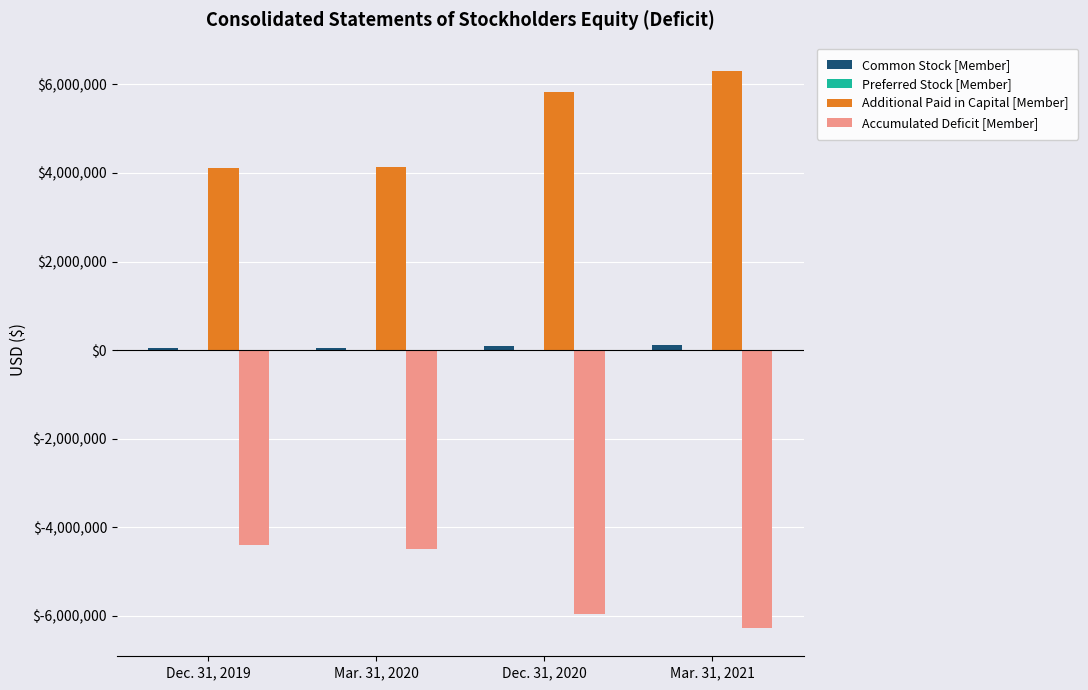

The value of Additional Paid in Capital [Member] at Dec. 31, 2019 is 2533723. True or false?

False